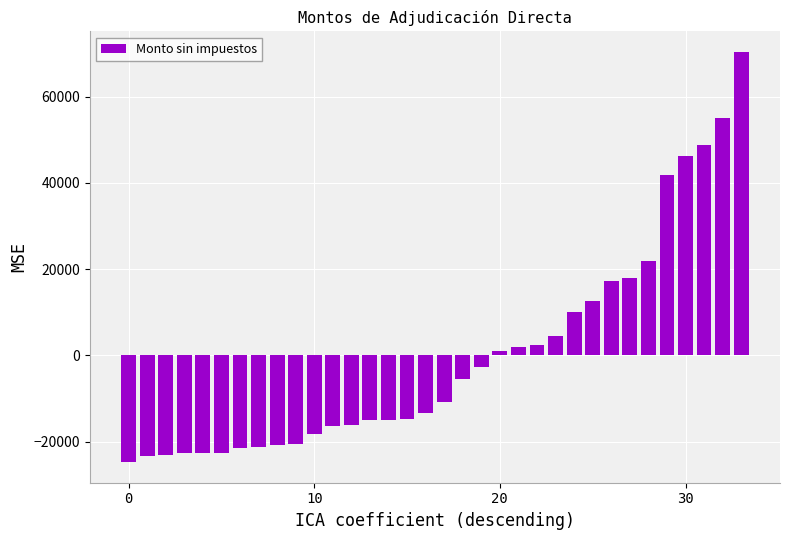

What is the greatest value displayed?

70357.5